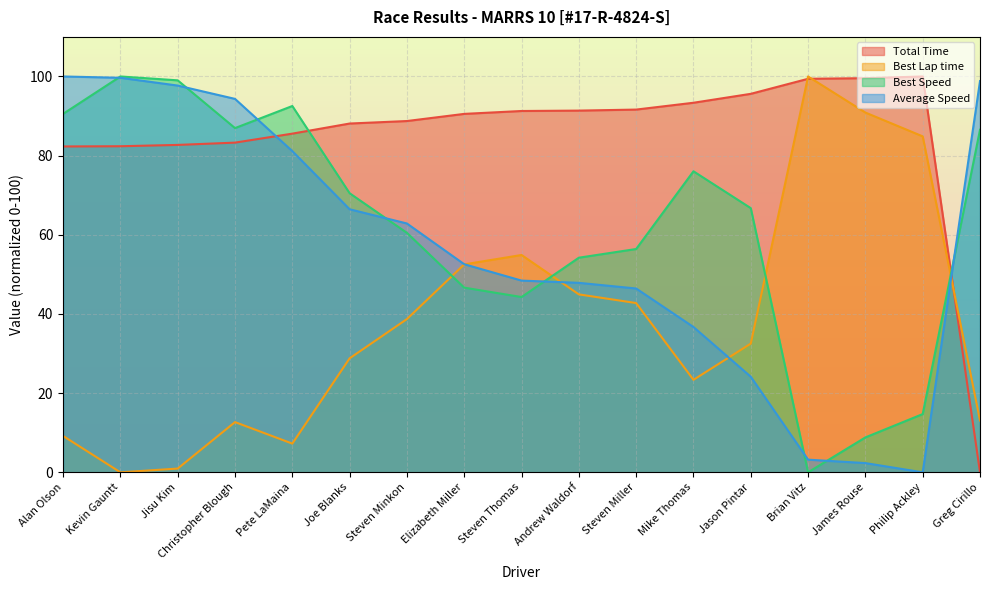

Between James Rouse and Greg Cirillo, which series saw the biggest shift?

Total Time